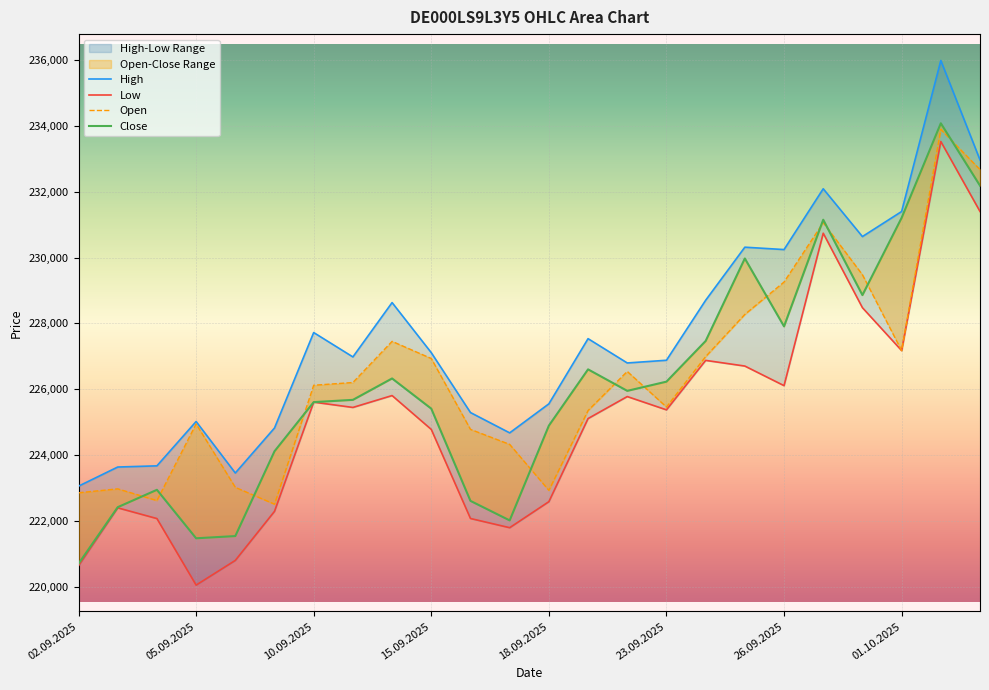

What is the difference between the Open values at 10.09.2025 and 20?

6849